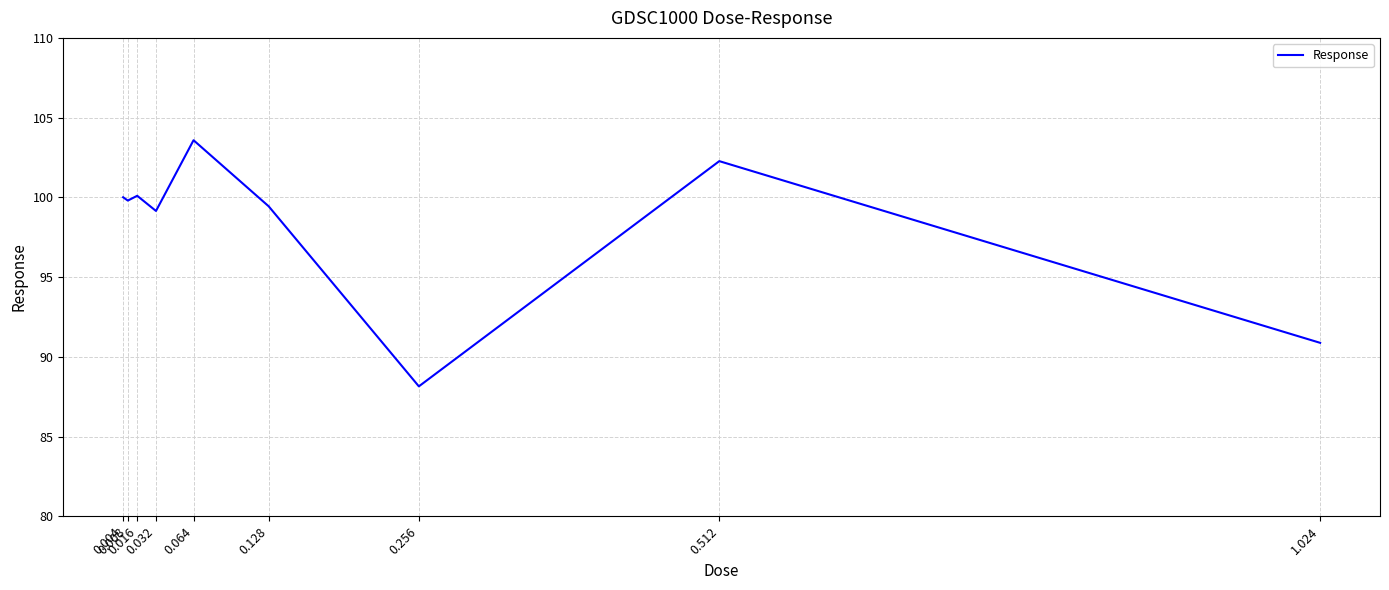

What is the maximum value shown in the chart?

103.6